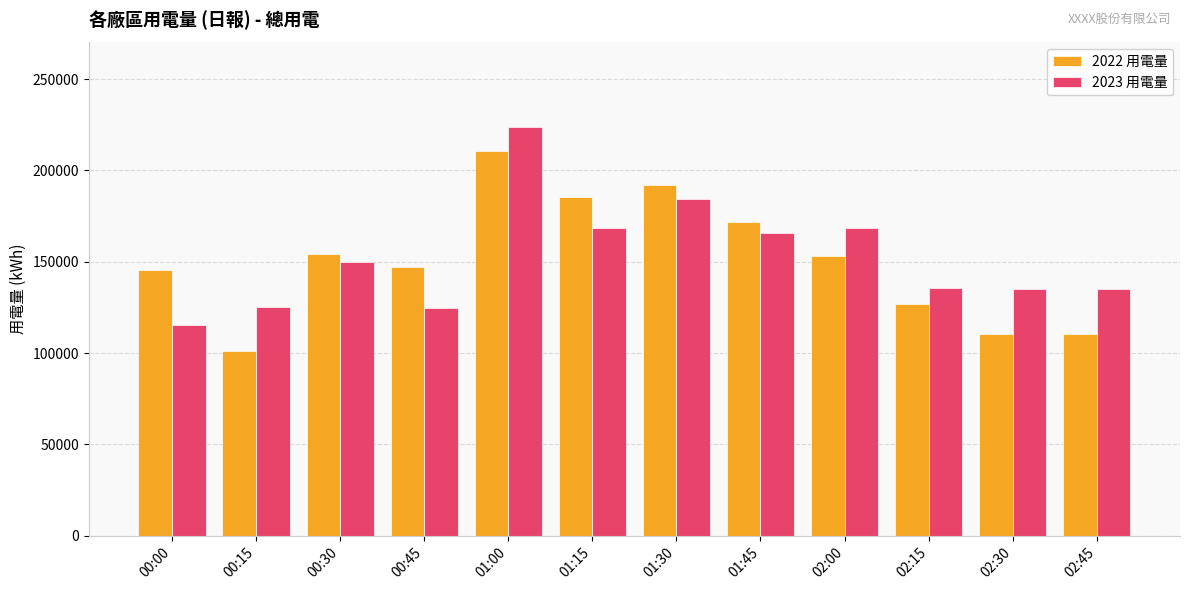

What is the spread (max minus min) of values at 01:00?

13061.3